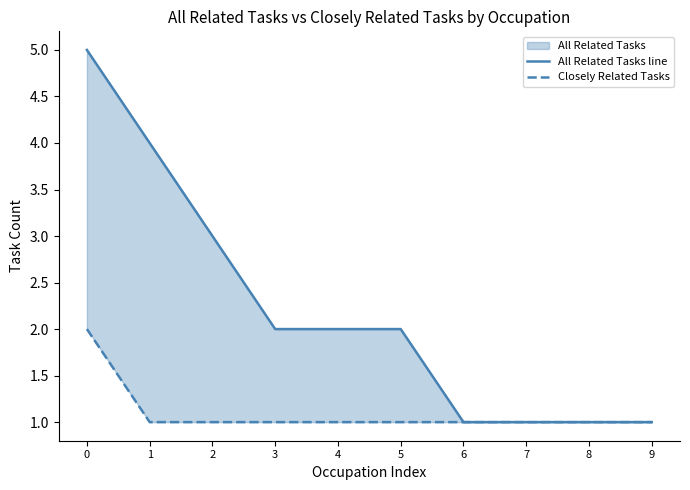

Does the chart display data point markers on the line(s)?

No